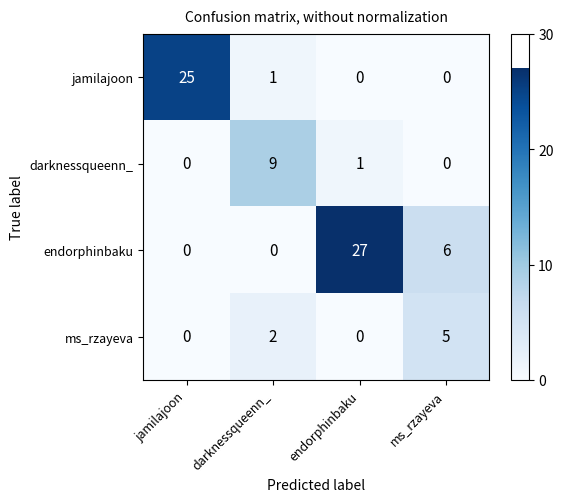

Is it true that ms_rzayeva equals 2 at darknessqueenn_?

True